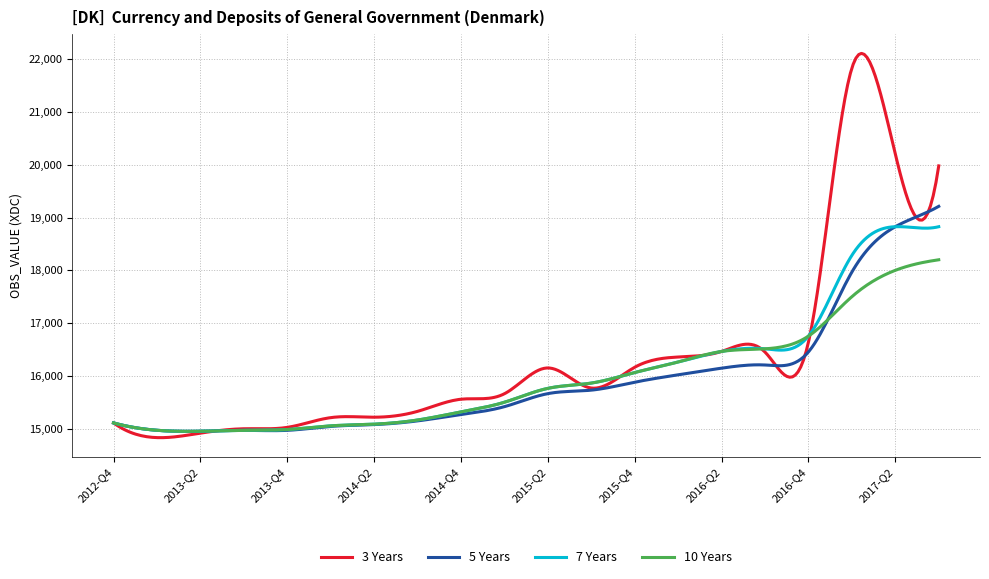

List the series in order of their peak value, lowest first.

10 Years, 7 Years, 5 Years, 3 Years